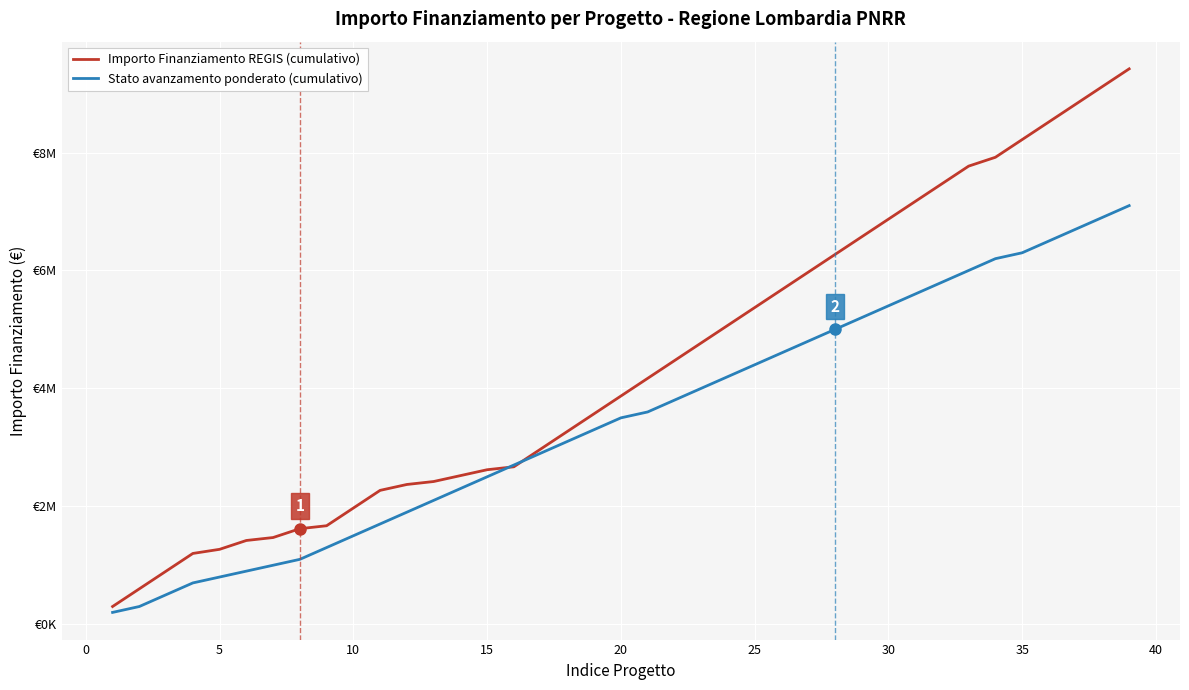

What are all the series names shown in the legend?

Importo Finanziamento REGIS (cumulativo), Stato avanzamento ponderato (cumulativo)